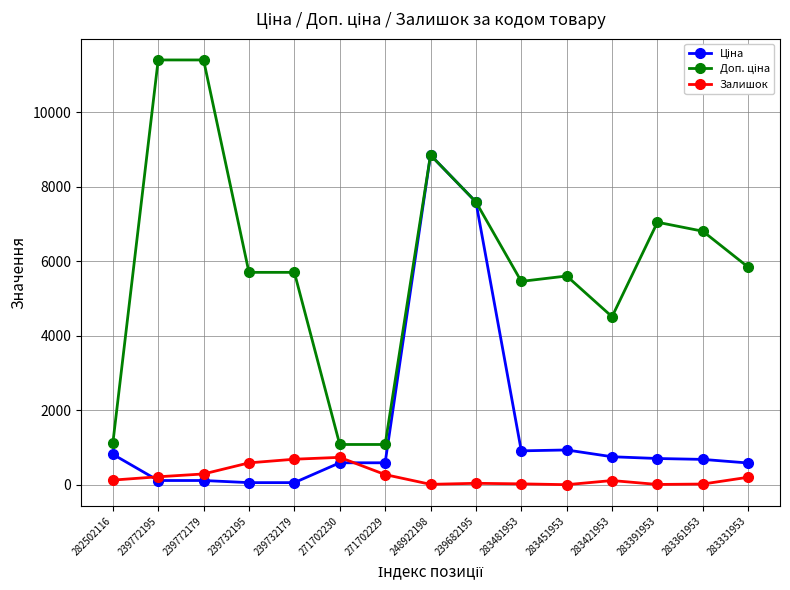

How many lines are shown in the chart?

3